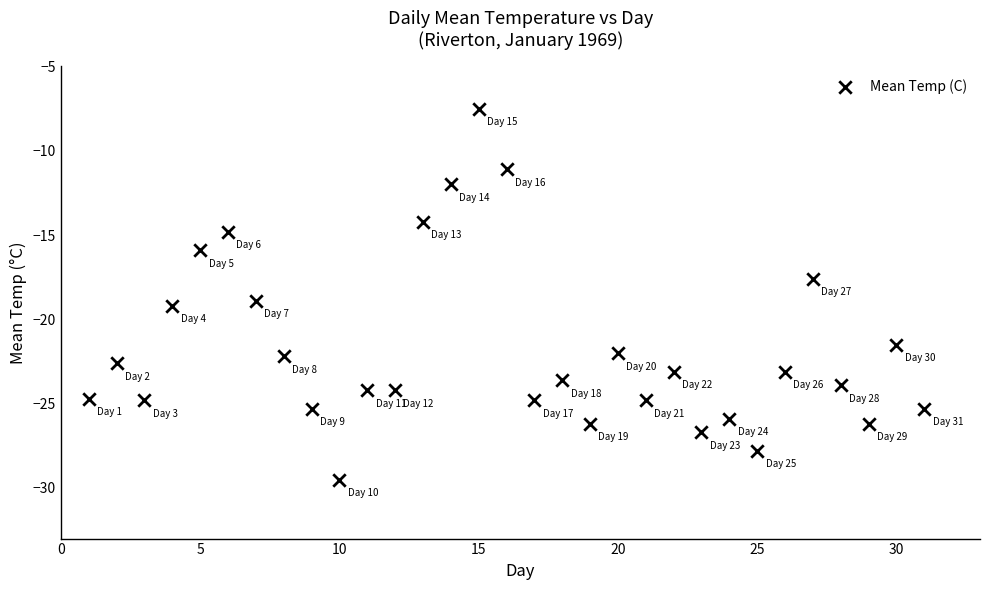

What is the range of Y values (max minus min)?

22.0